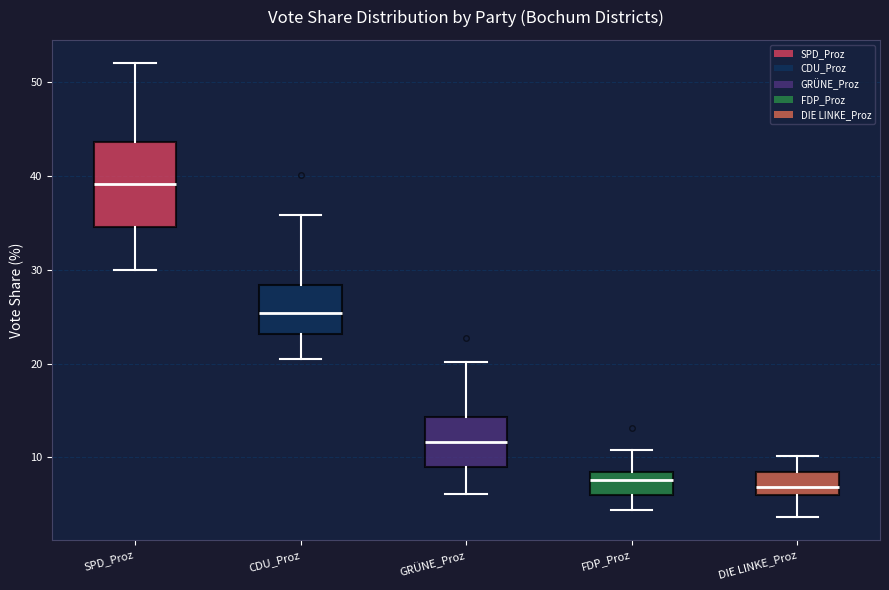

Which box has the highest median line?

SPD_Proz